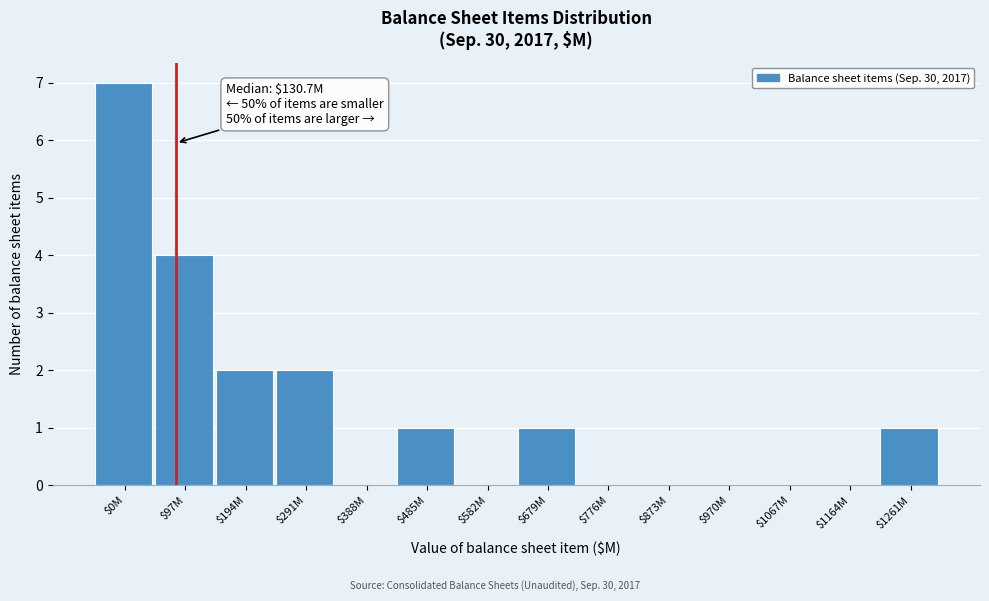

The value at $485M is 2. True or false?

False